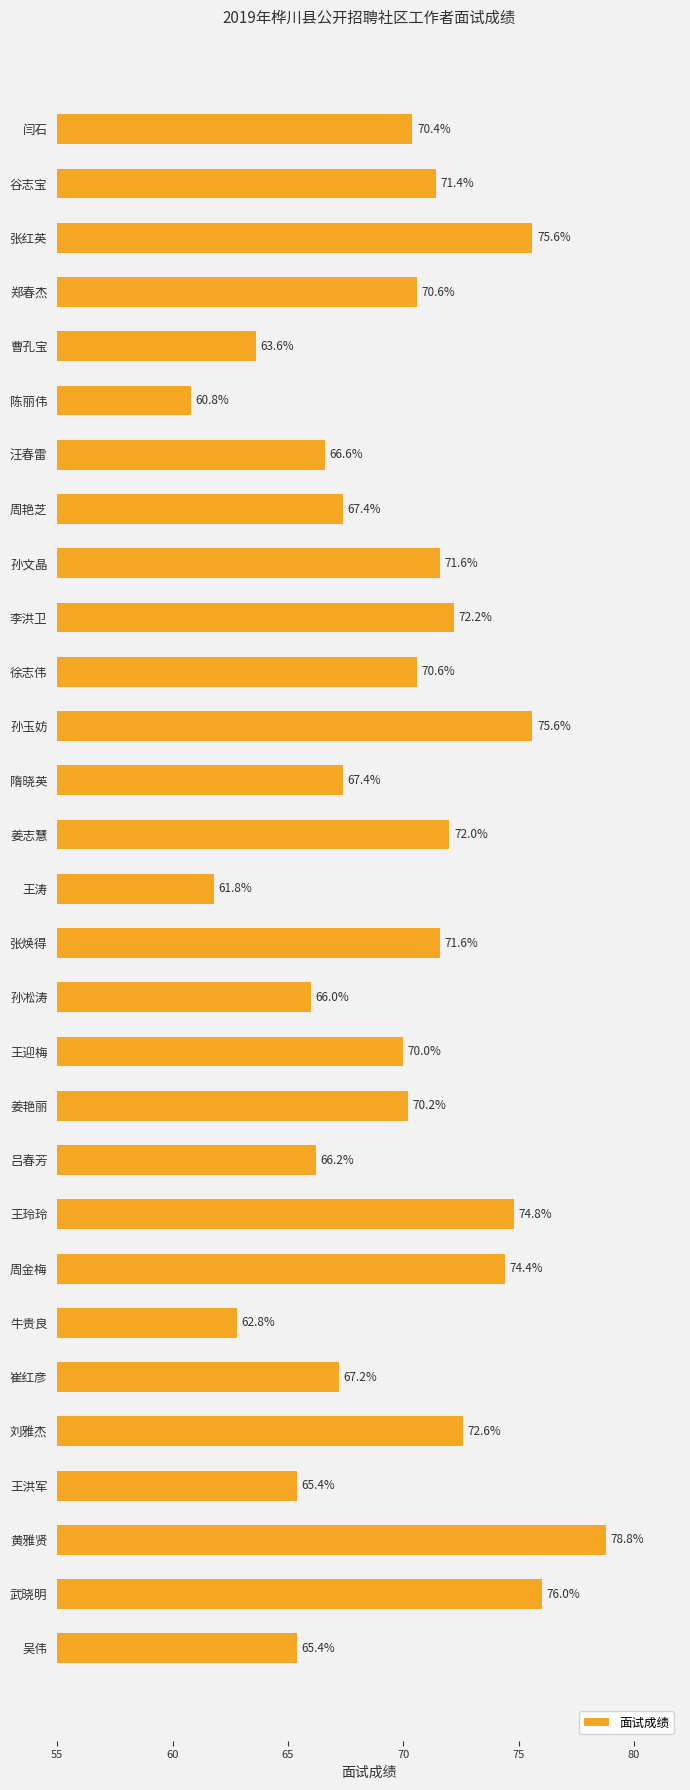

Is it true that the value at 黄雅贤 is 16.3?

False